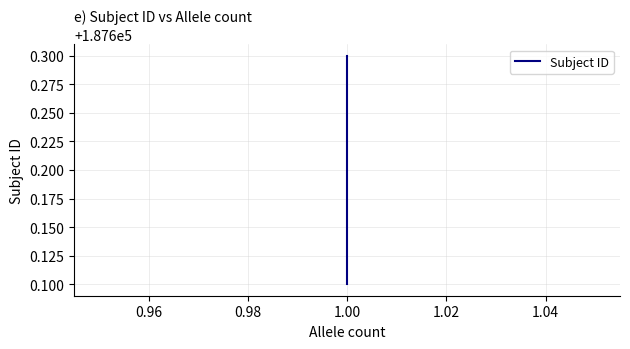

Is this an area chart (filled region under the line)?

No